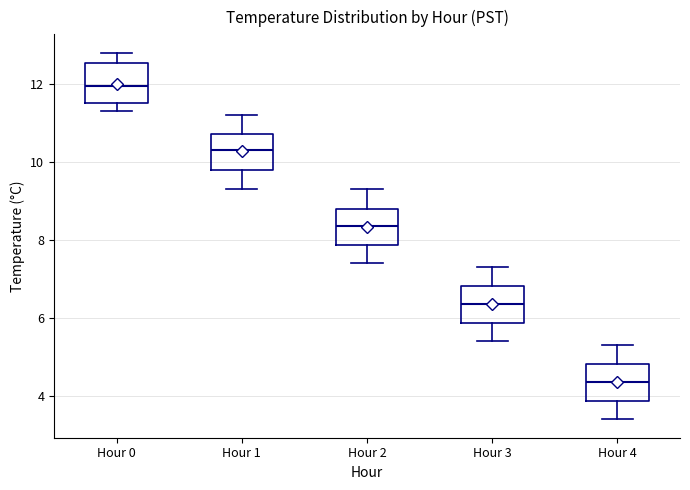

Which box's median line is the lowest?

Hour 4